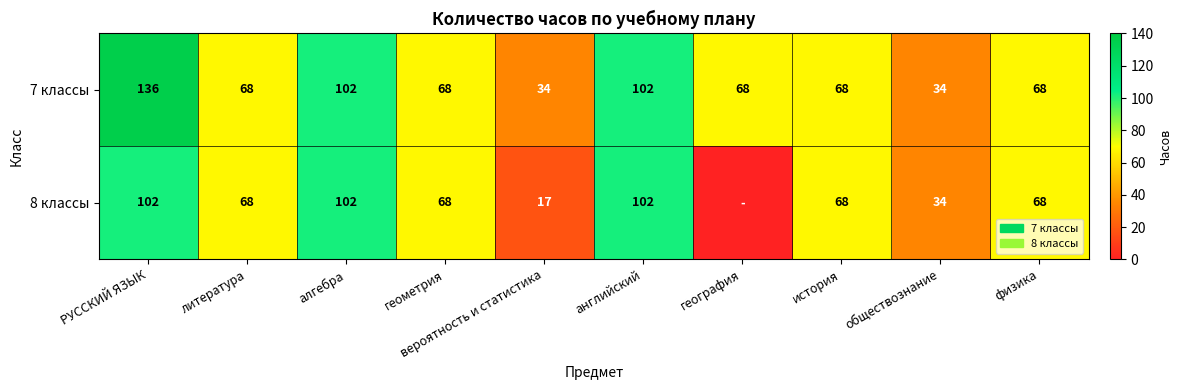

What is the difference between the 7 классы values at алгебра and РУССКИЙ ЯЗЫК?

34